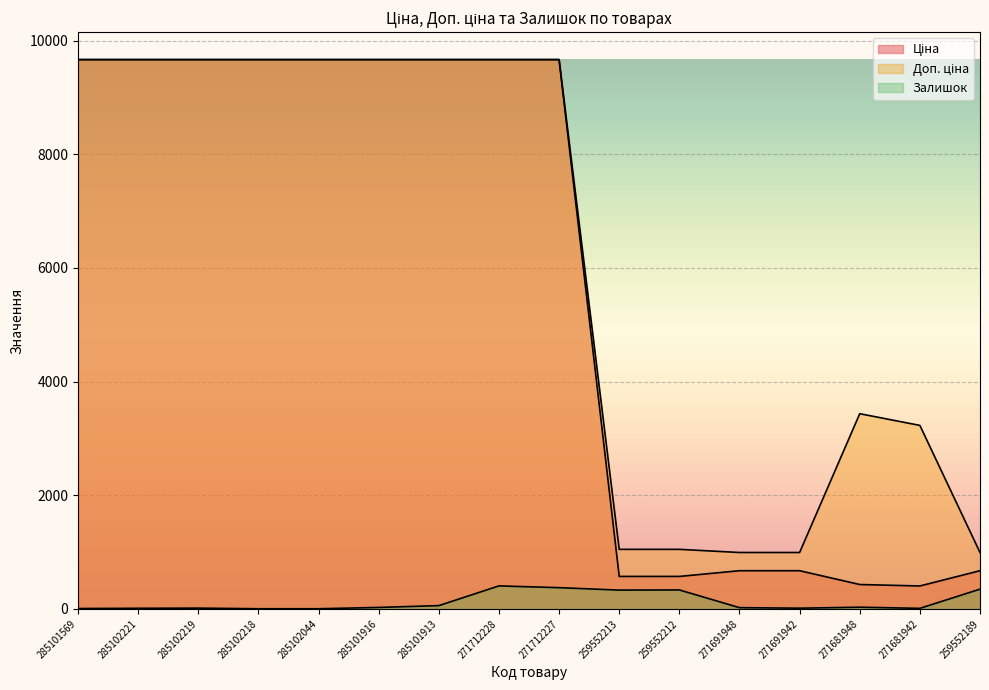

How many values in the Доп. ціна series are below 9664?

7